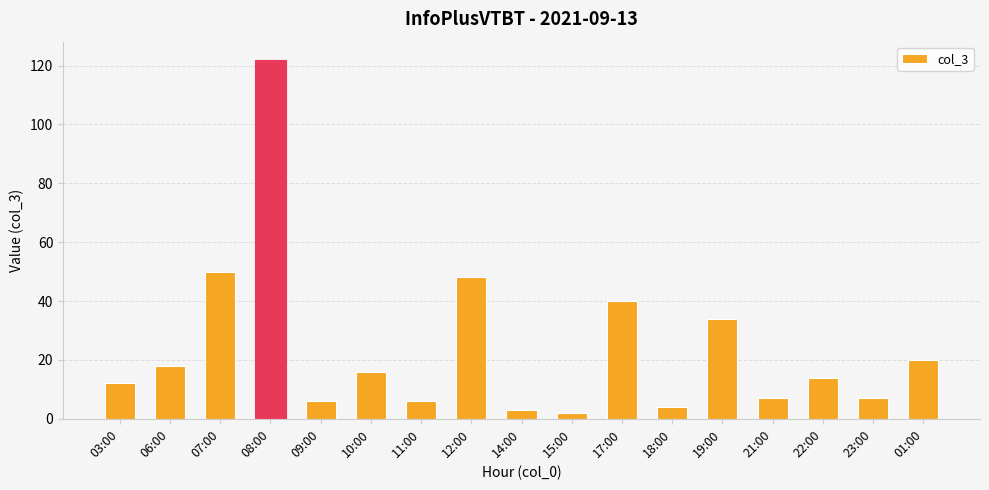

How many distinct data groups are displayed?

1